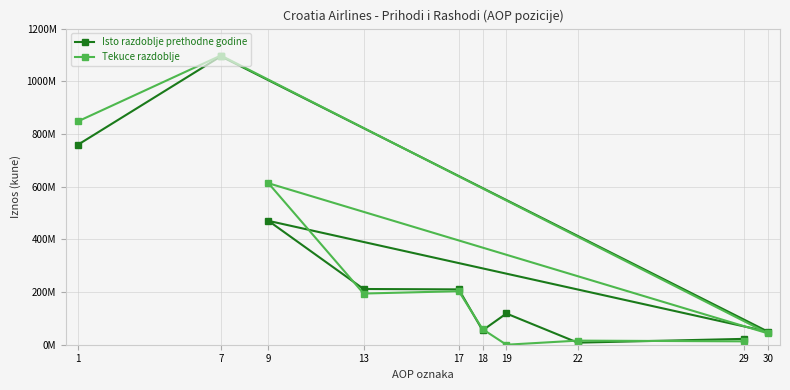

At which label does Tekuce razdoblje first exceed 194283857?

1